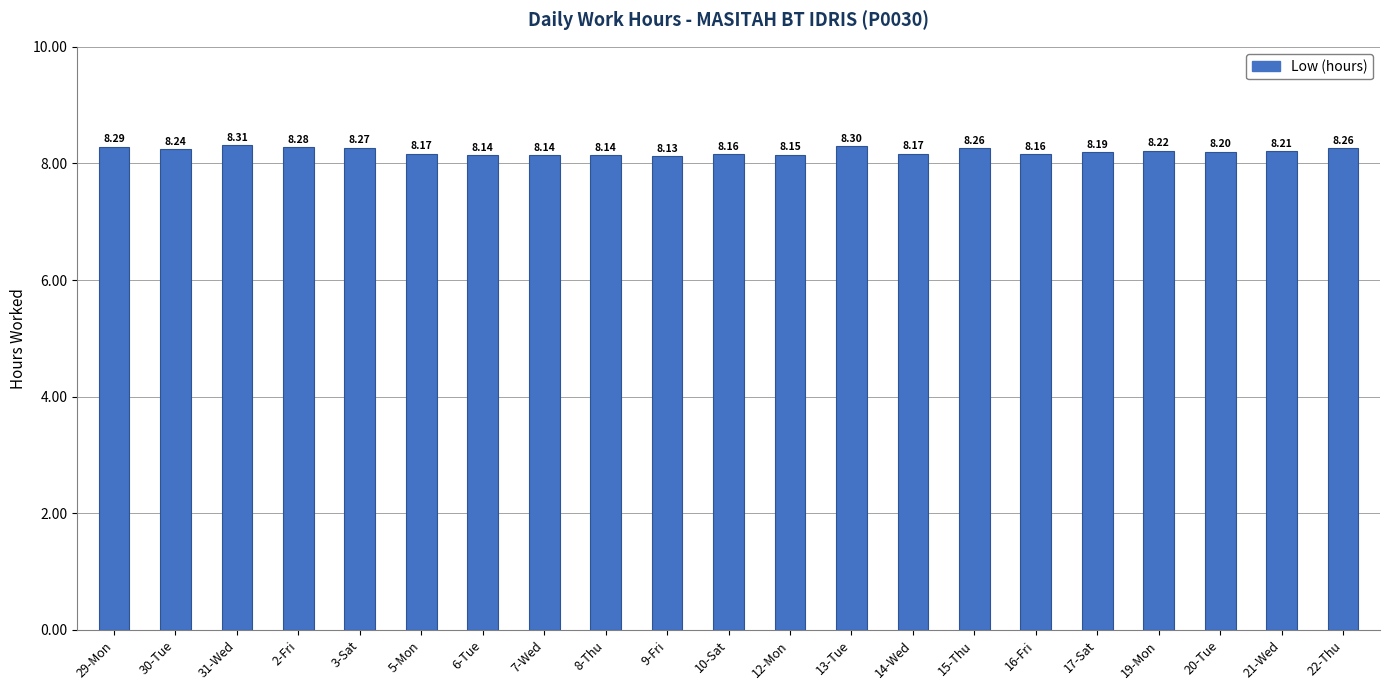

What is the value of the 8th bar from the left?

8.1